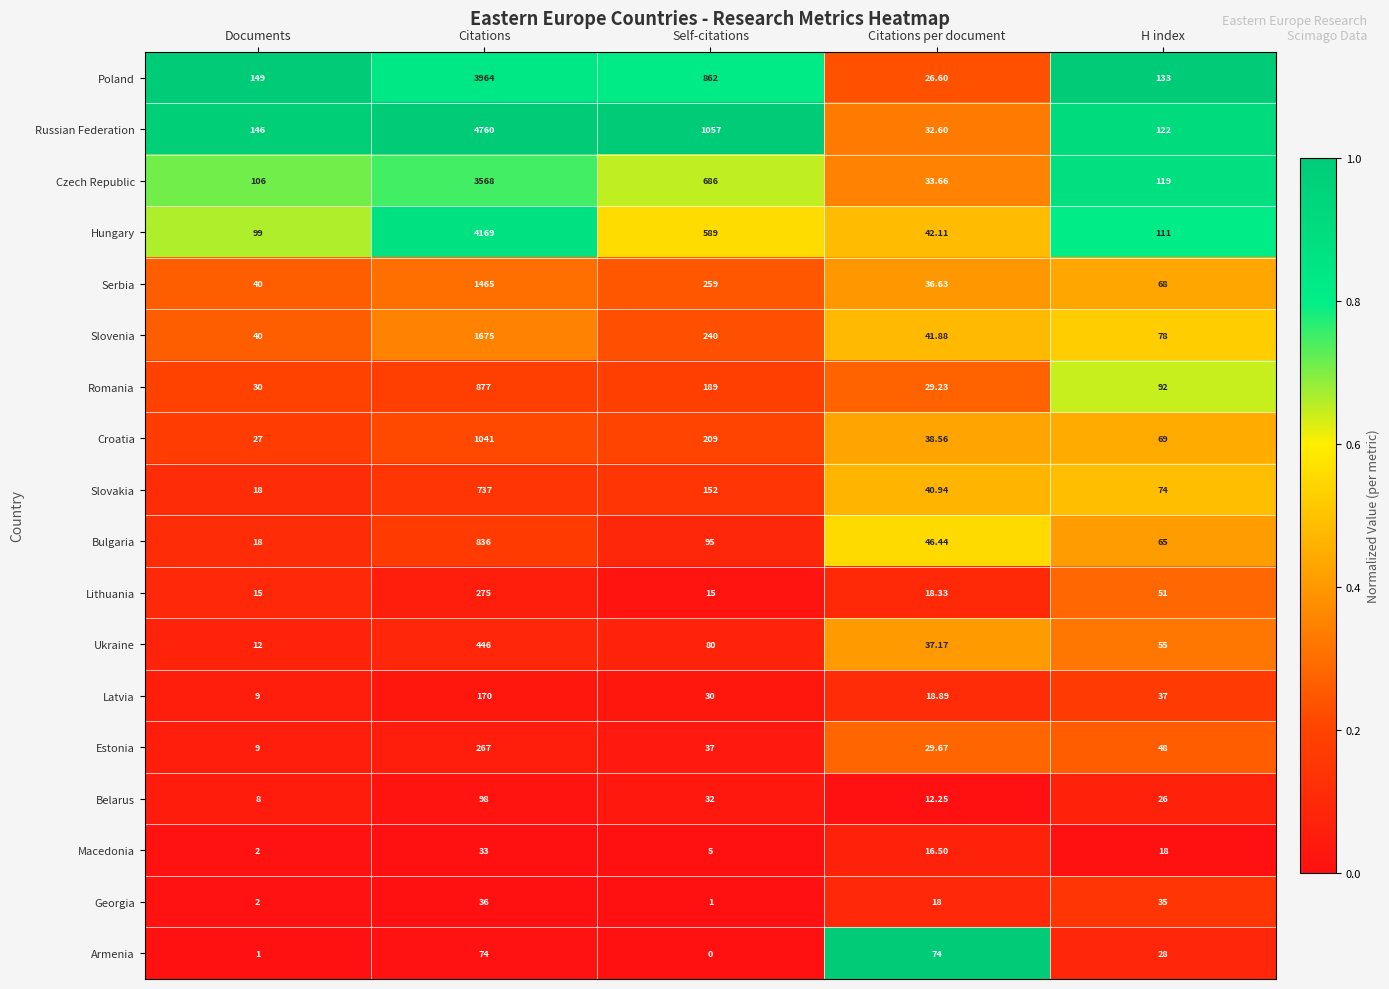

Which category has the lowest value across all series?

Self-citations